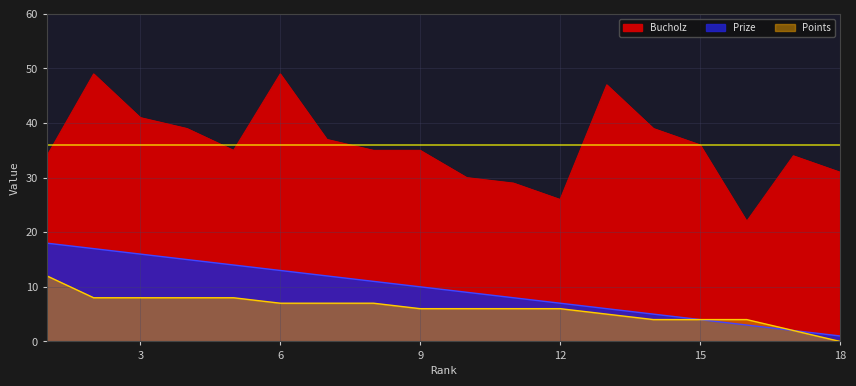

True or false: Prize has more than 2 points higher than both neighbors.

False